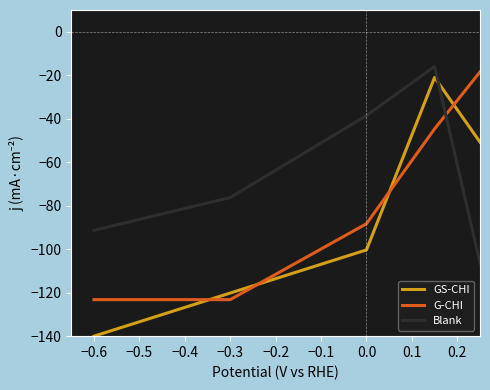

True or false: Blank and G-CHI intersect in this chart.

True